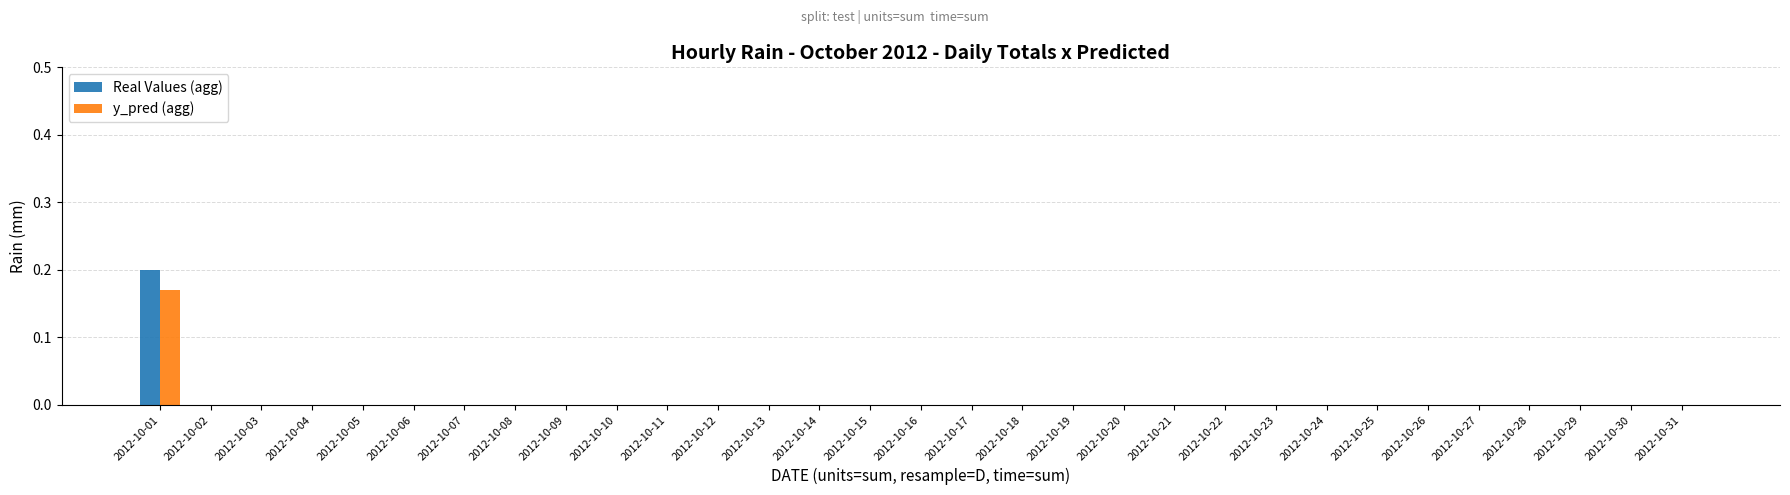

At which category is the sum across all series the highest?

2012-10-01